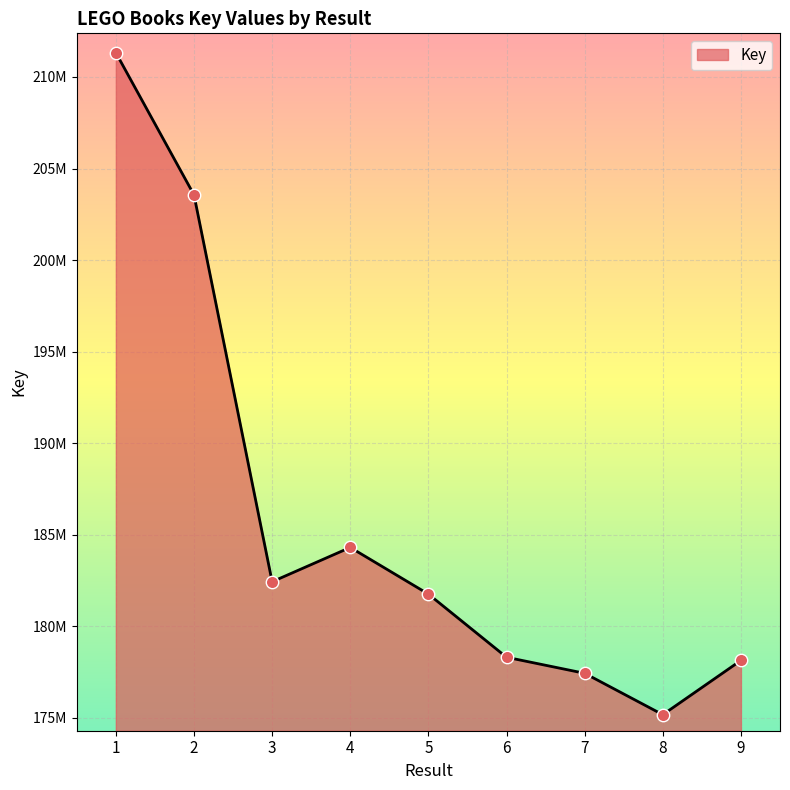

Which has a higher value, 5 or 9?

5